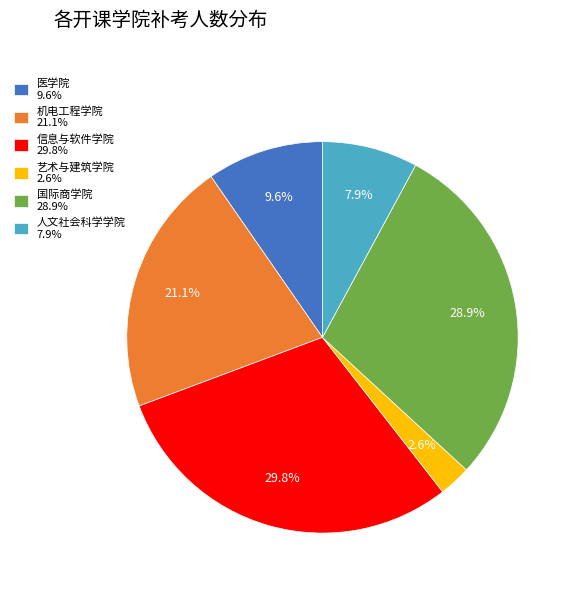

How many segments does this pie chart have?

6